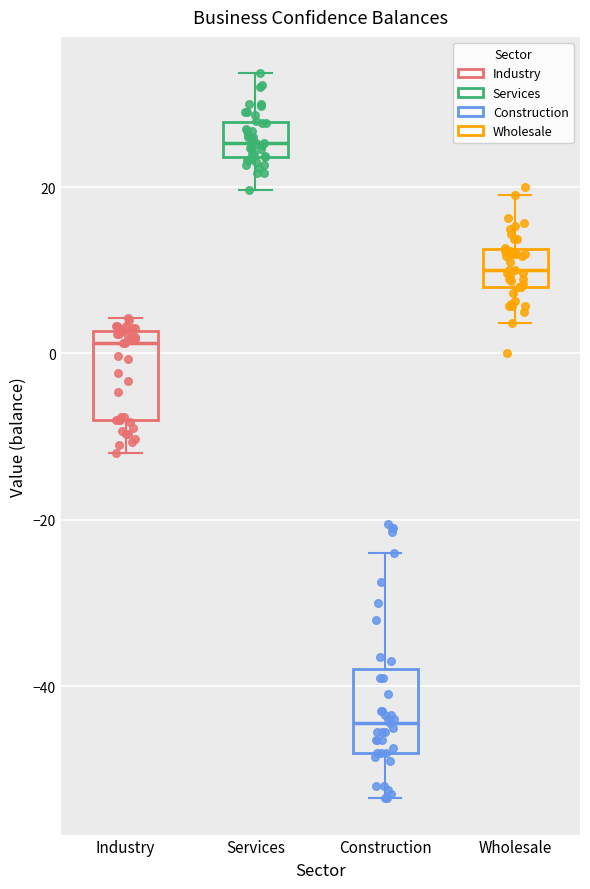

Which box's median line is the highest?

Services